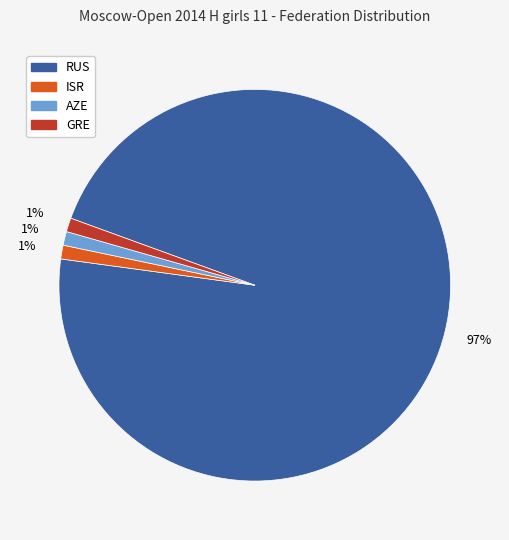

To the nearest percent, what is the average slice percentage?

25%